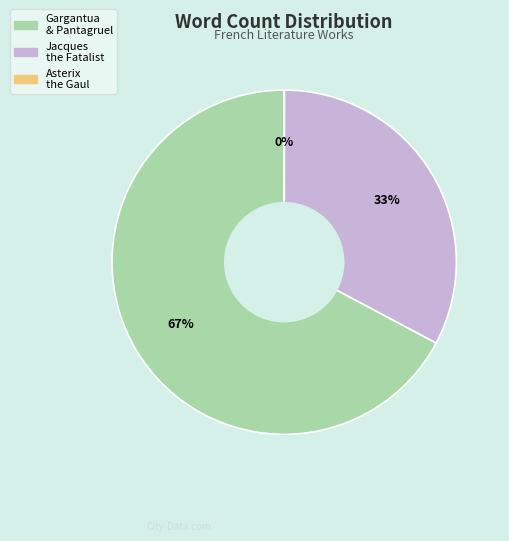

Does any single category account for the majority?

Yes